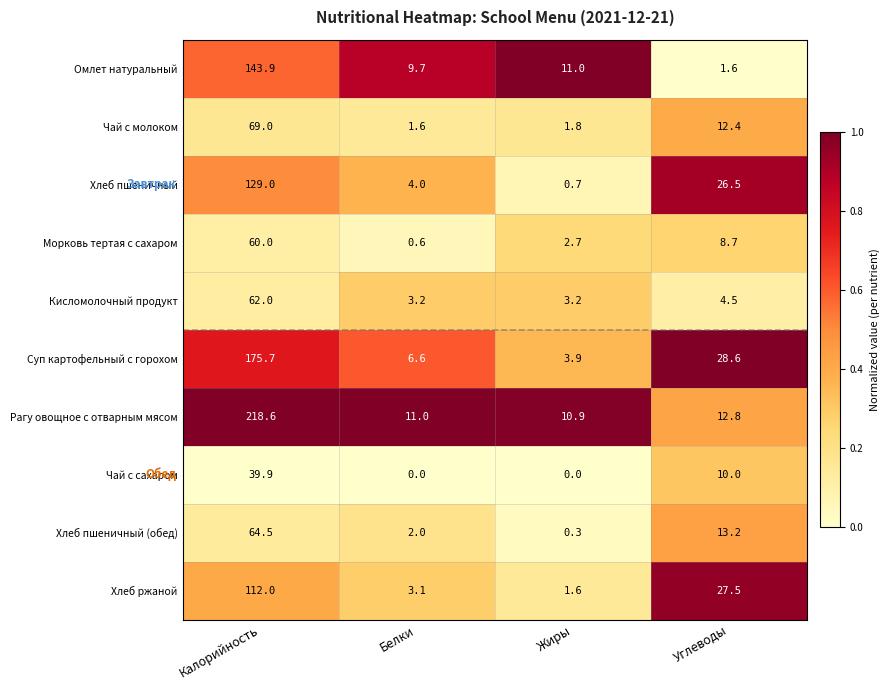

At Жиры, list the series in order from largest to smallest.

Омлет натуральный, Рагу овощное с отварным мясом, Суп картофельный с горохом, Кисломолочный продукт, Морковь тертая с сахаром, Чай с молоком, Хлеб ржаной, Хлеб пшеничный, Хлеб пшеничный (обед), Чай с сахаром